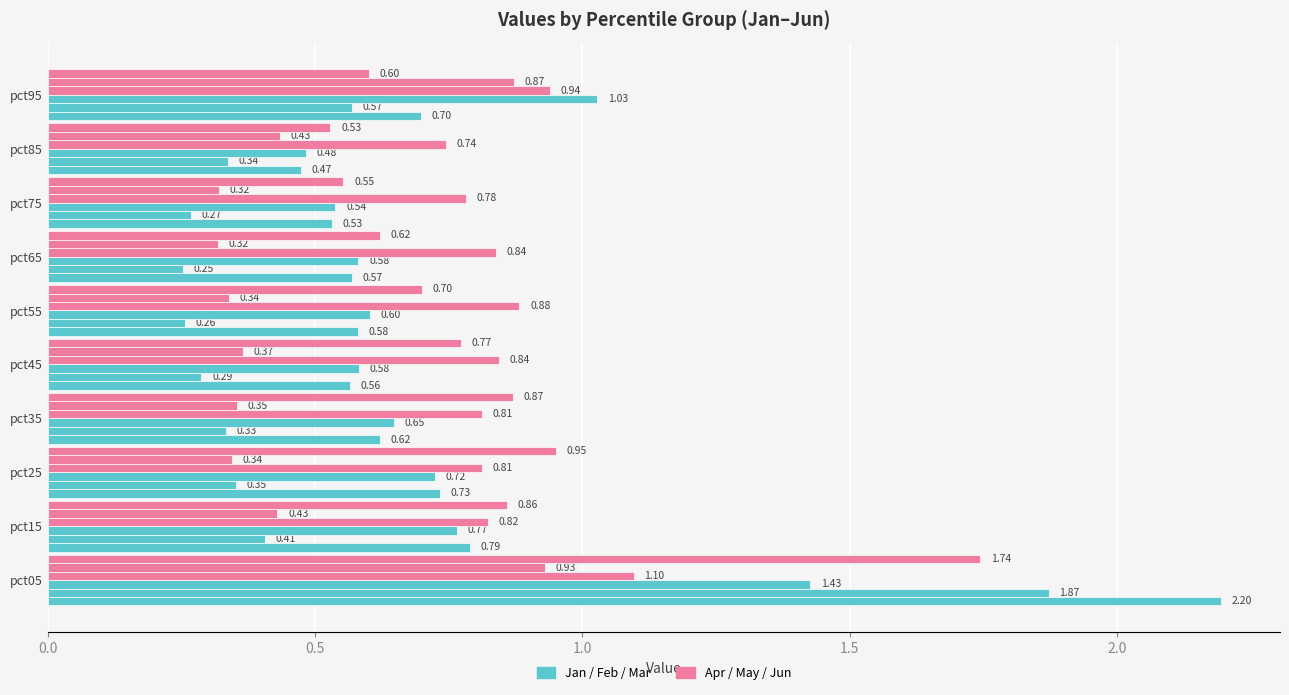

The Feb series shows 3.1 at pct05. True or false?

False